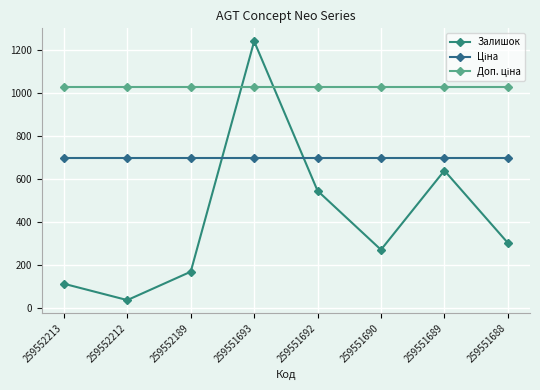

How many times do Залишок and Доп. ціна cross each other?

2